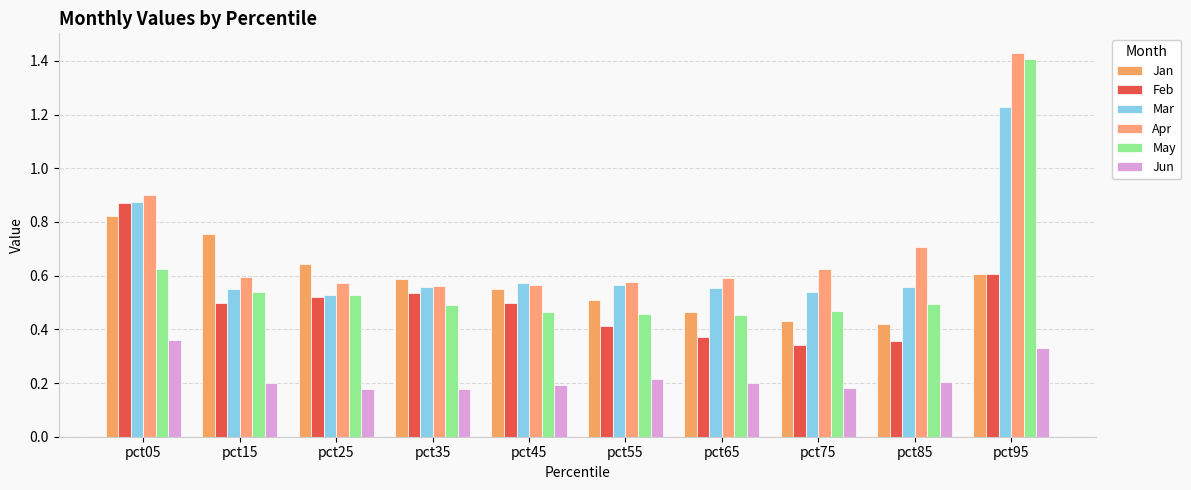

How many series are shown in this chart?

6